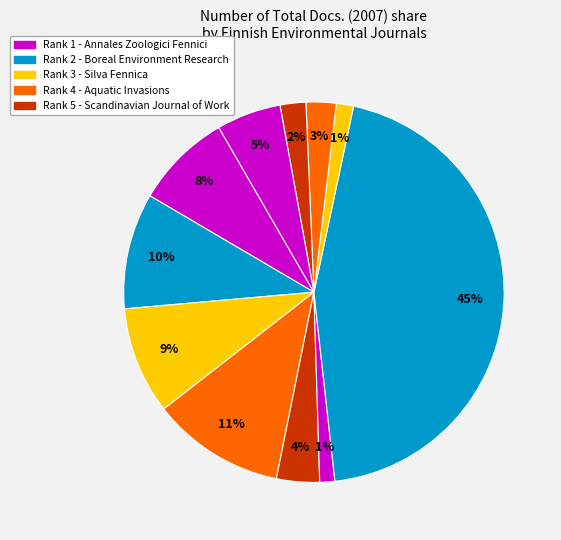

How many slices are in this pie chart?

11